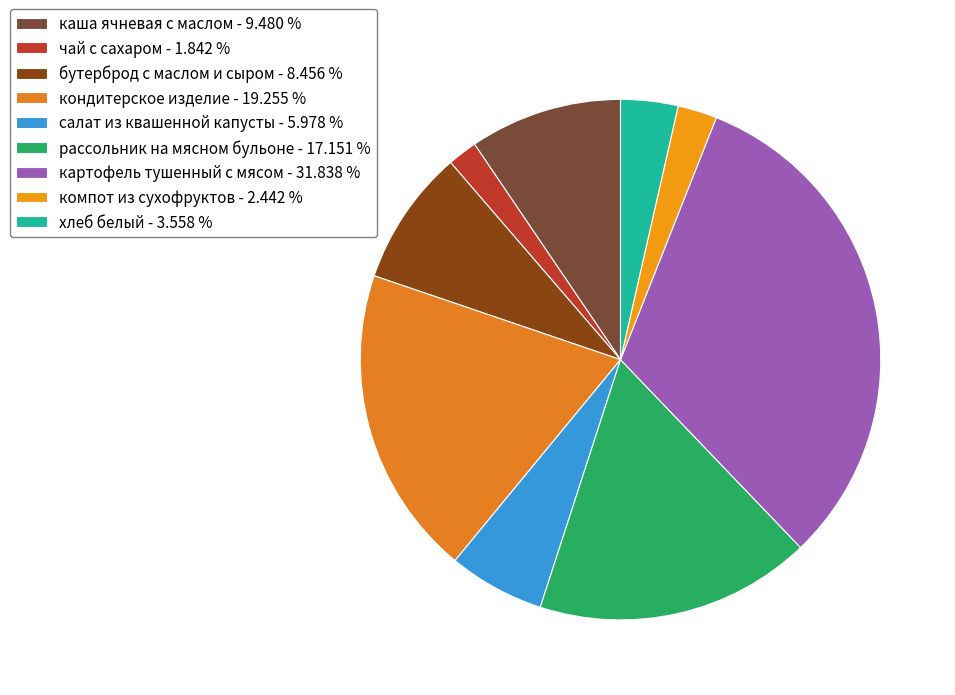

Rank the categories by value from lowest to highest.

чай с сахаром, компот из сухофруктов, хлеб белый, салат из квашенной капусты, бутерброд с маслом и сыром, каша ячневая с маслом, рассольник на мясном бульоне, кондитерское изделие, картофель тушенный с мясом